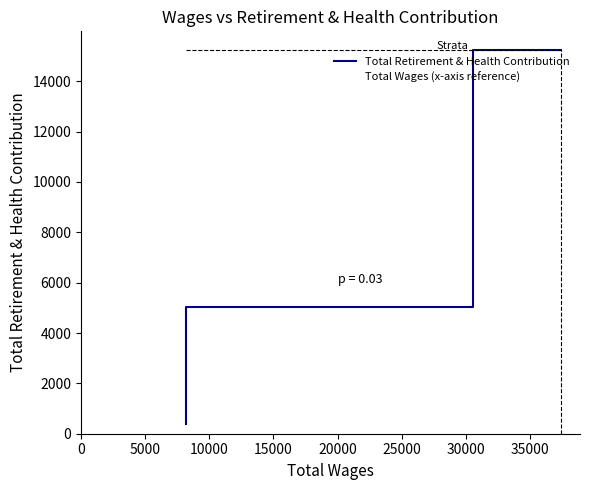

List the series in order of their peak value, highest first.

Total Retirement & Health Contribution, Total Wages (x-axis reference)